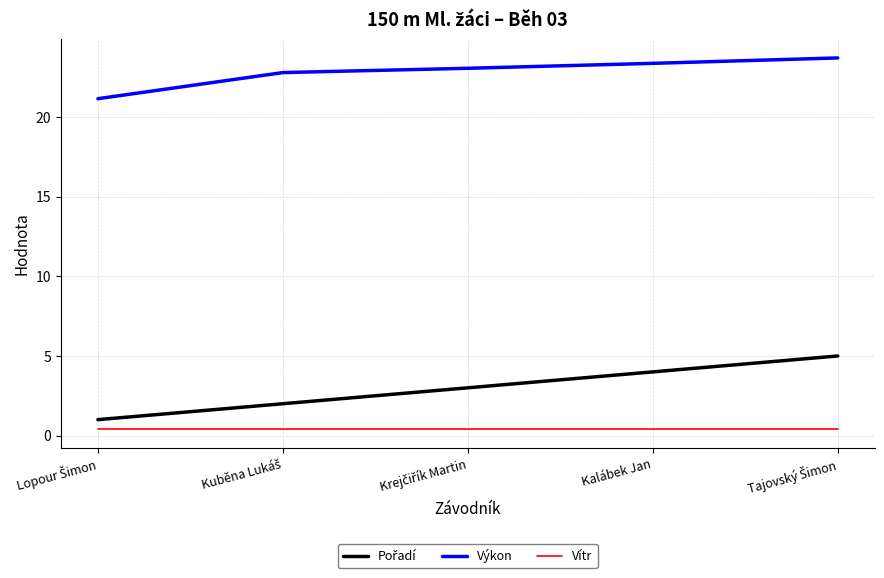

True or false: Výkon and Vítr intersect in this chart.

False